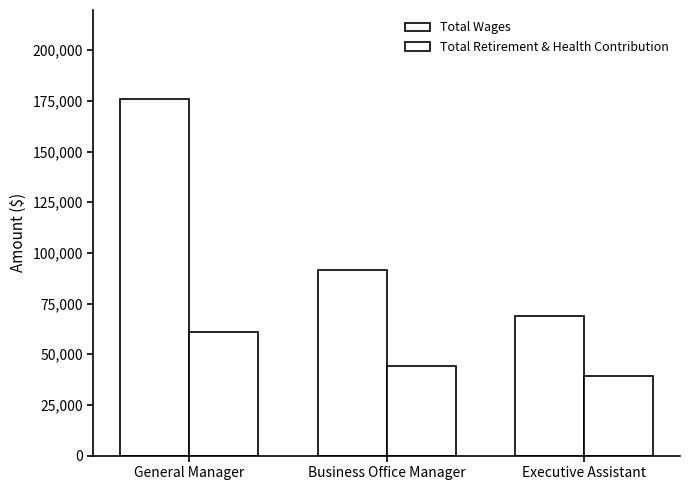

Which has a higher value, General Manager or Business Office Manager?

General Manager